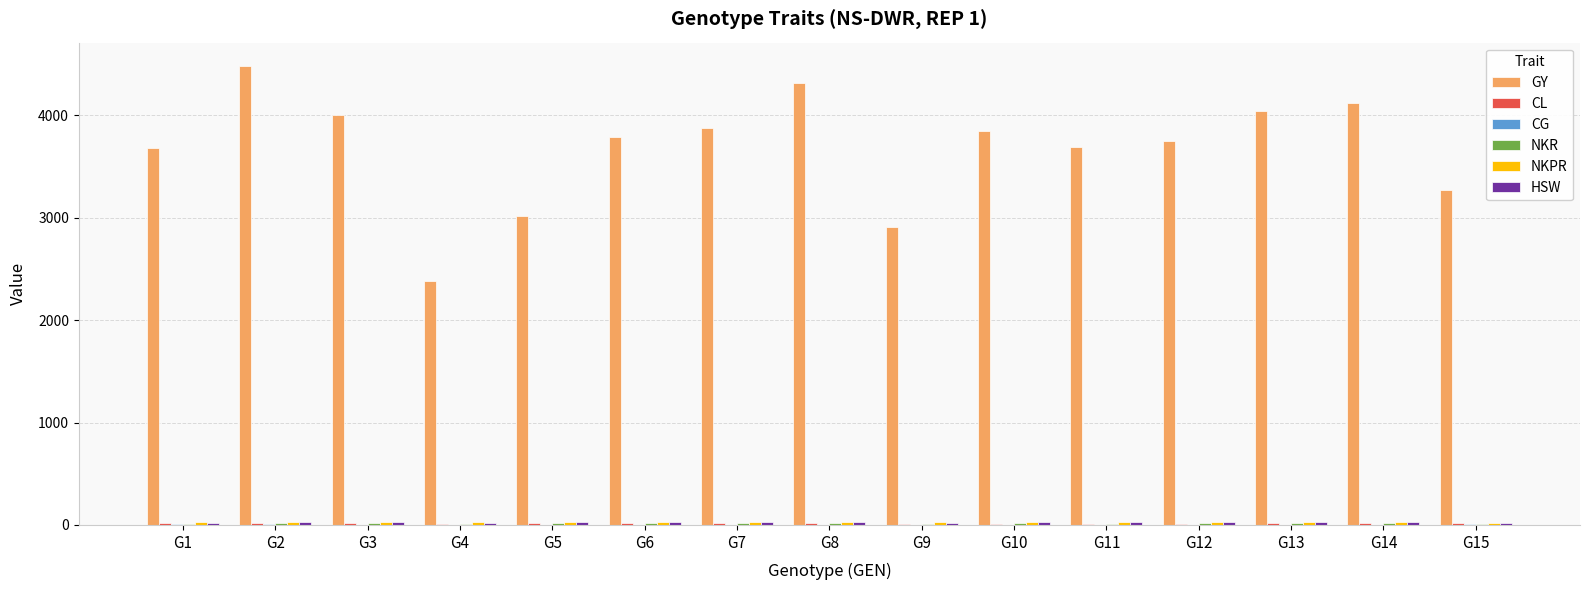

How many series are shown in this chart?

6